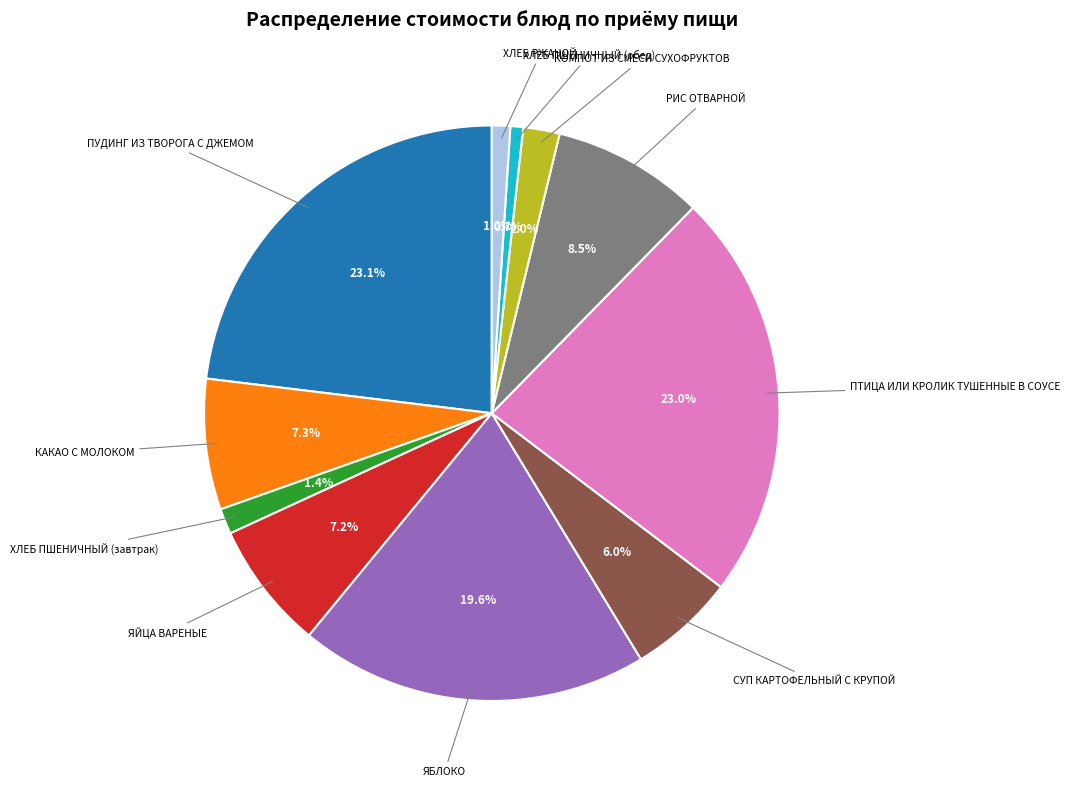

Is there a majority slice in this chart?

No